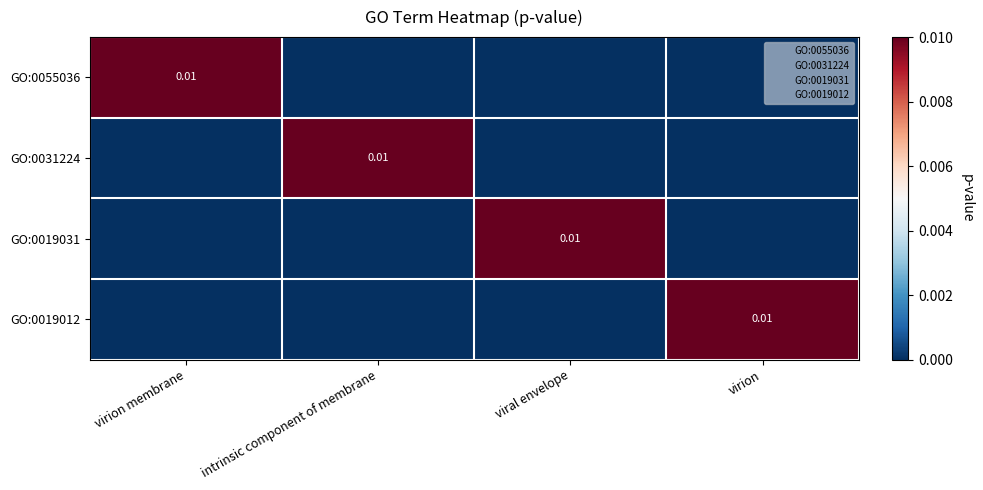

Which category has the lowest value in the GO:0019012 series?

virion membrane